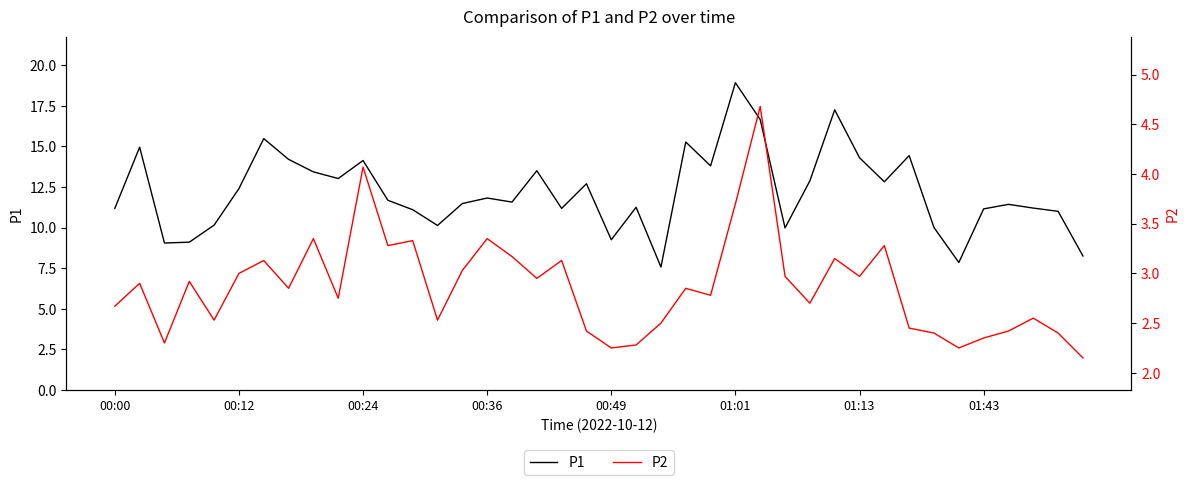

What are all the series names shown in the legend?

P1, P2